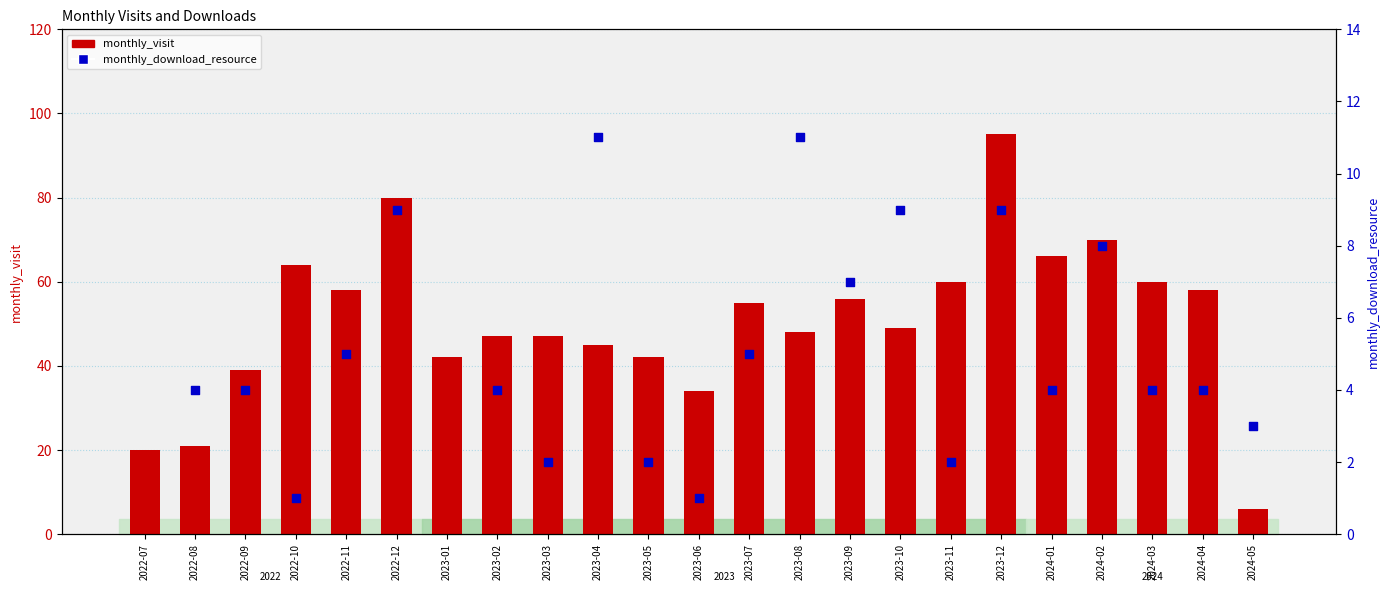

Which series contains the lowest Y value?

monthly_visit